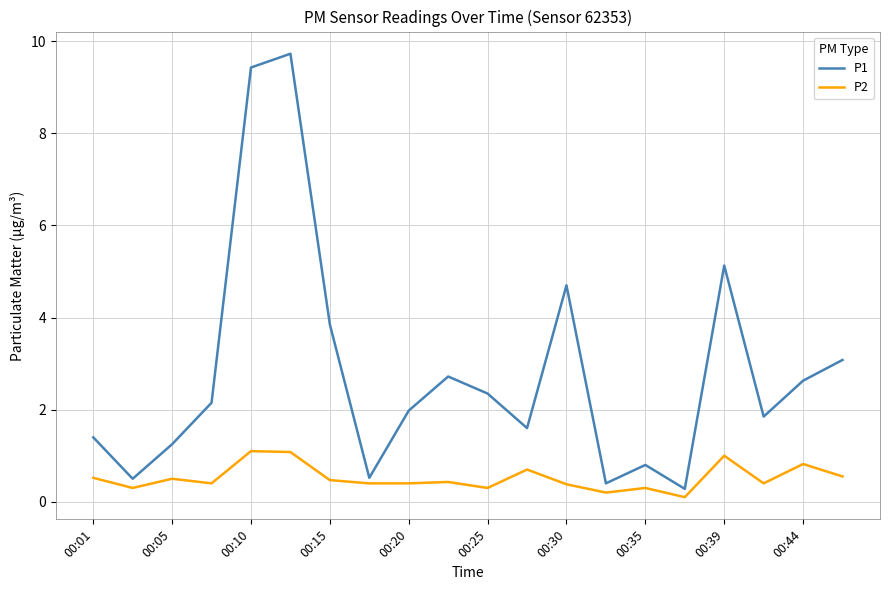

How many interior local valleys does the P1 series have?

6